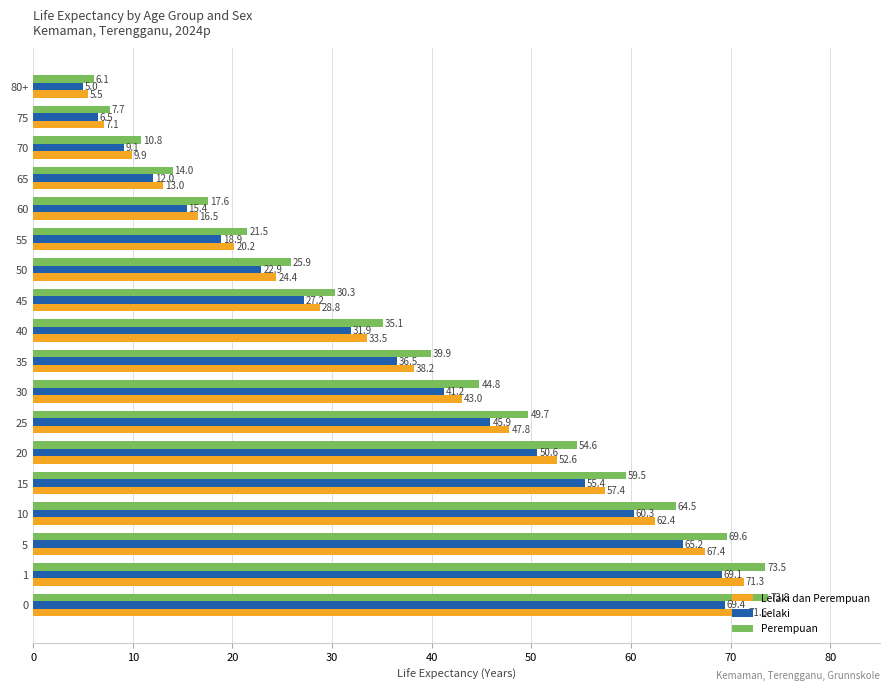

What is the smallest value displayed?

5.0